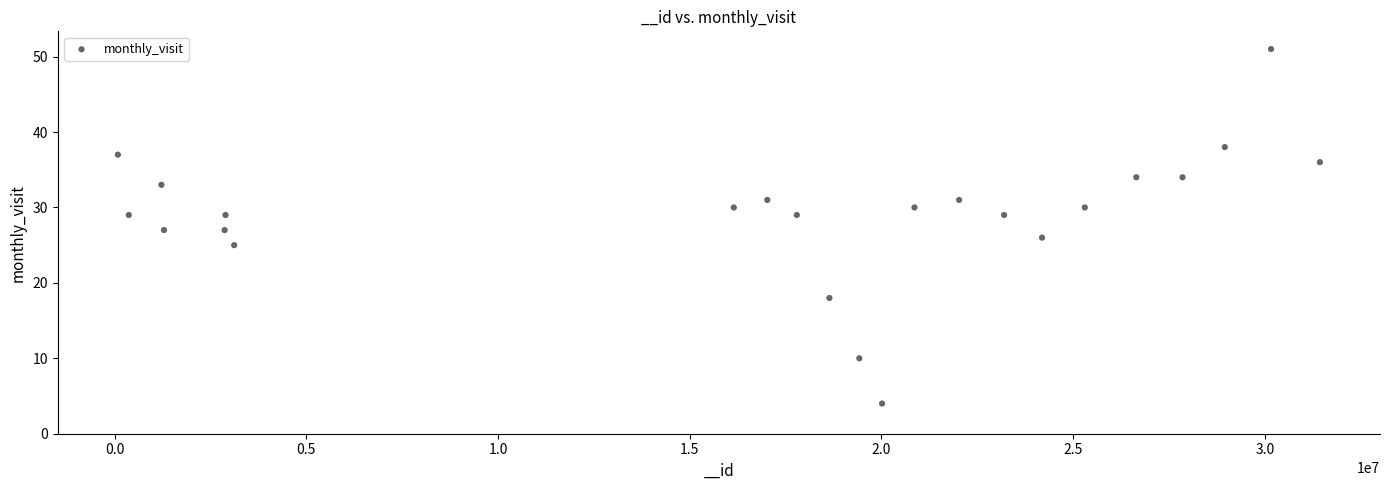

What is the range of Y values (max minus min)?

47